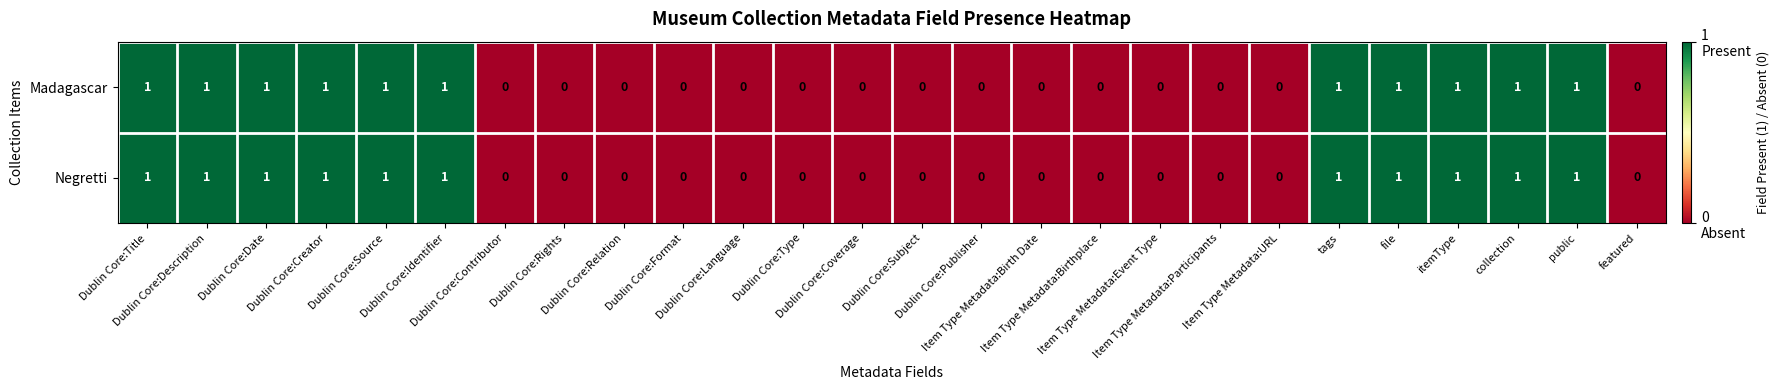

Count the Negretti values in the range 0 to 1.

26